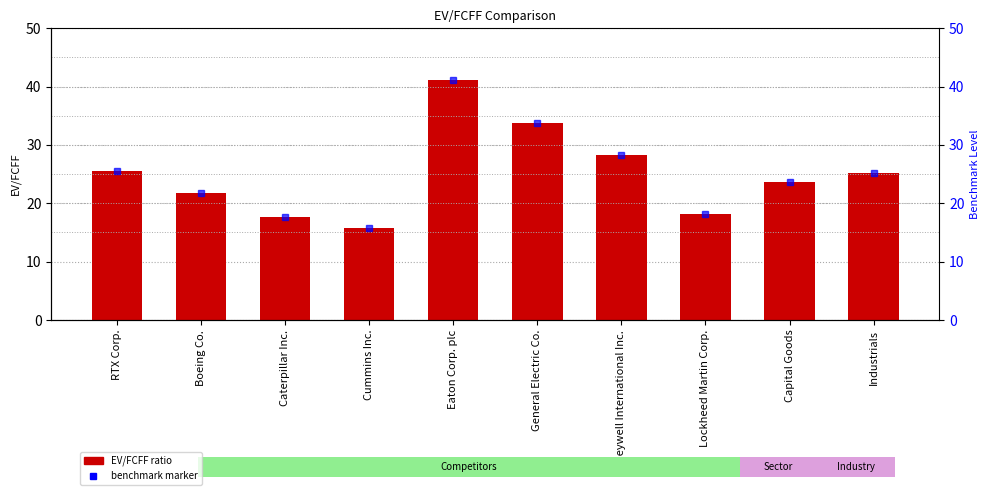

What is the total value across all series at Industrials?

50.3